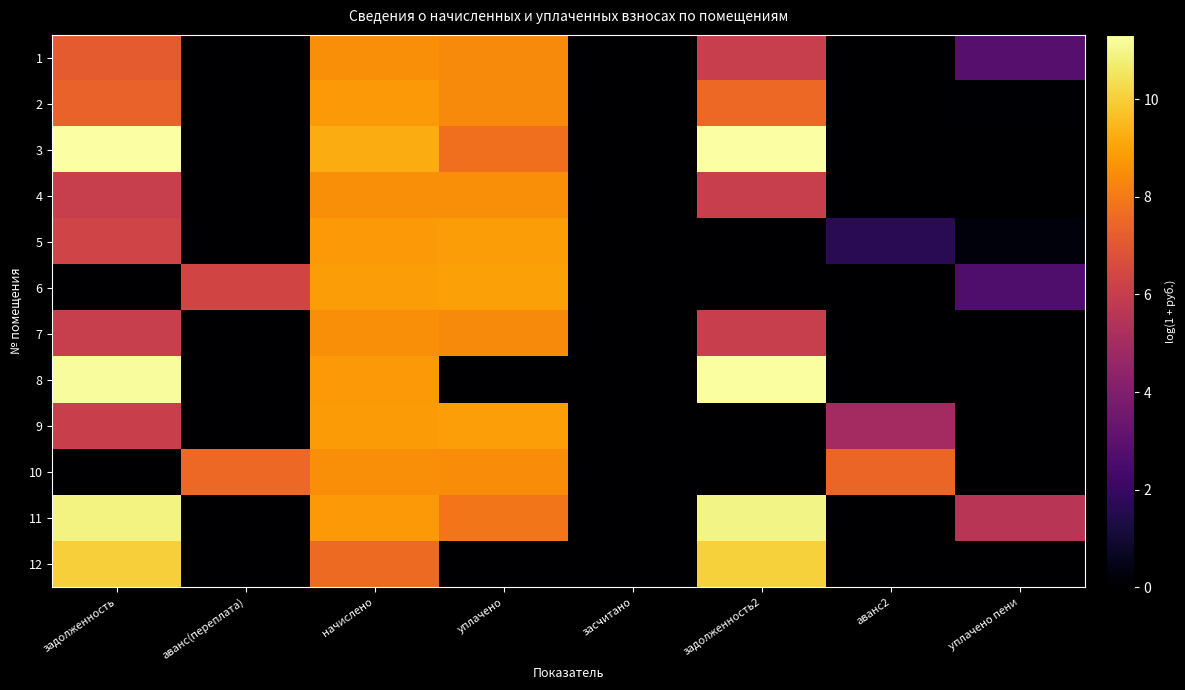

Which label corresponds to the largest value in the chart?

задолженность2